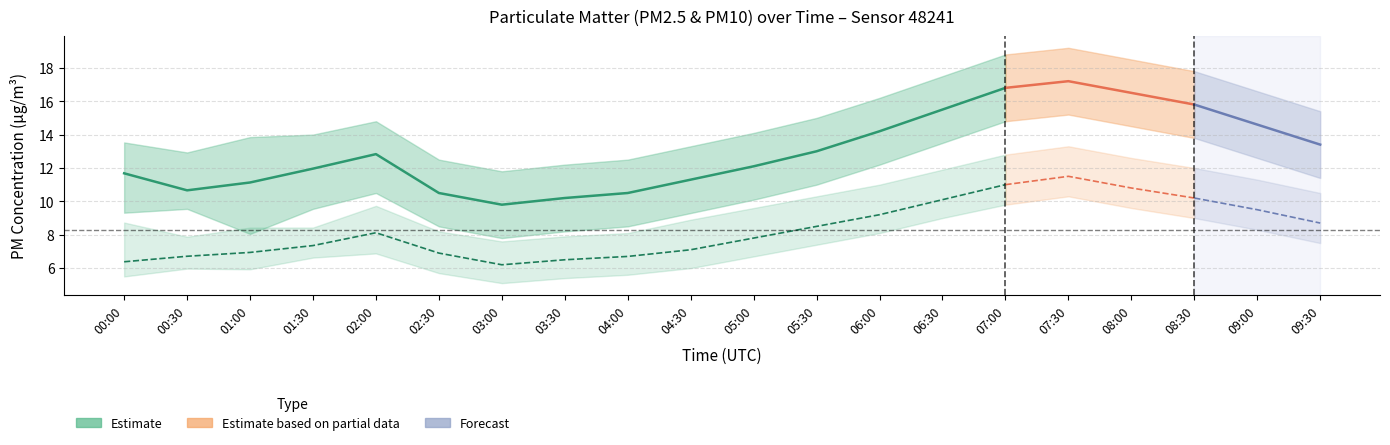

What value does the P1_upper series have at 05:30?

15.0